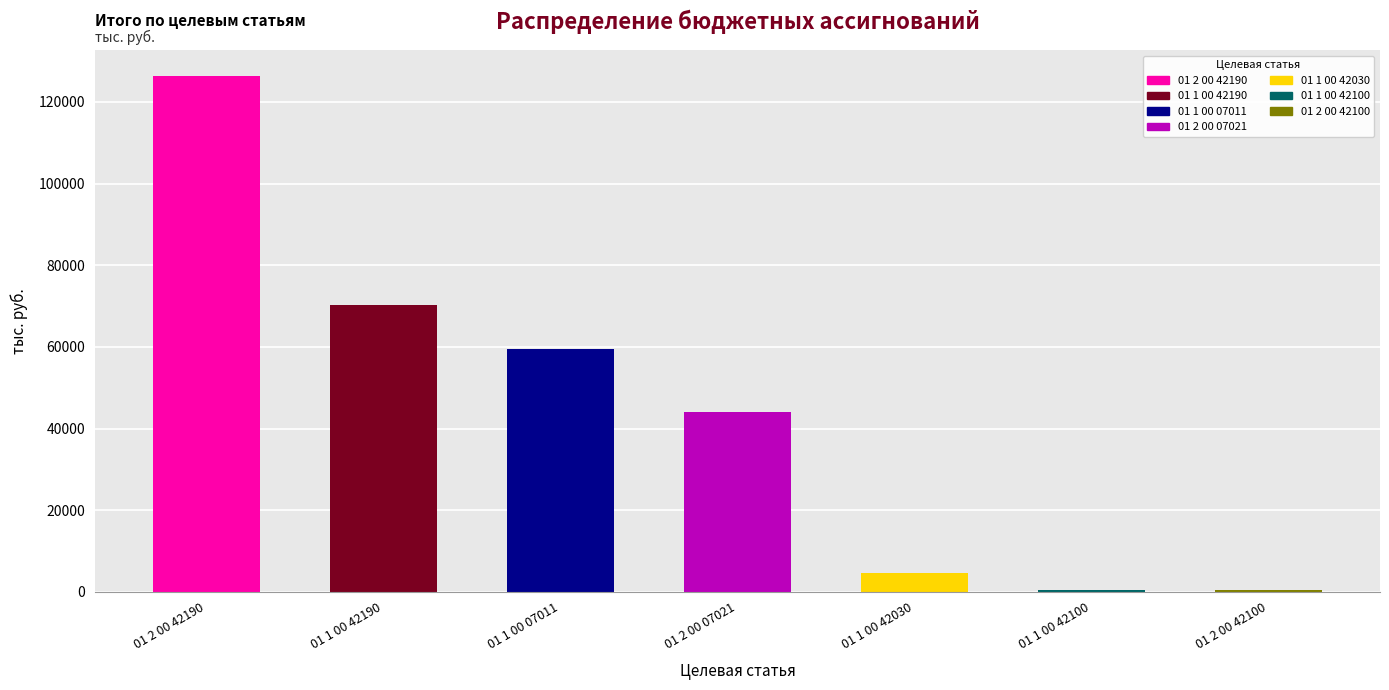

List the labels in order of Итого value, smallest first.

01 2 00 42100, 01 1 00 42100, 01 1 00 42030, 01 2 00 07021, 01 1 00 07011, 01 1 00 42190, 01 2 00 42190